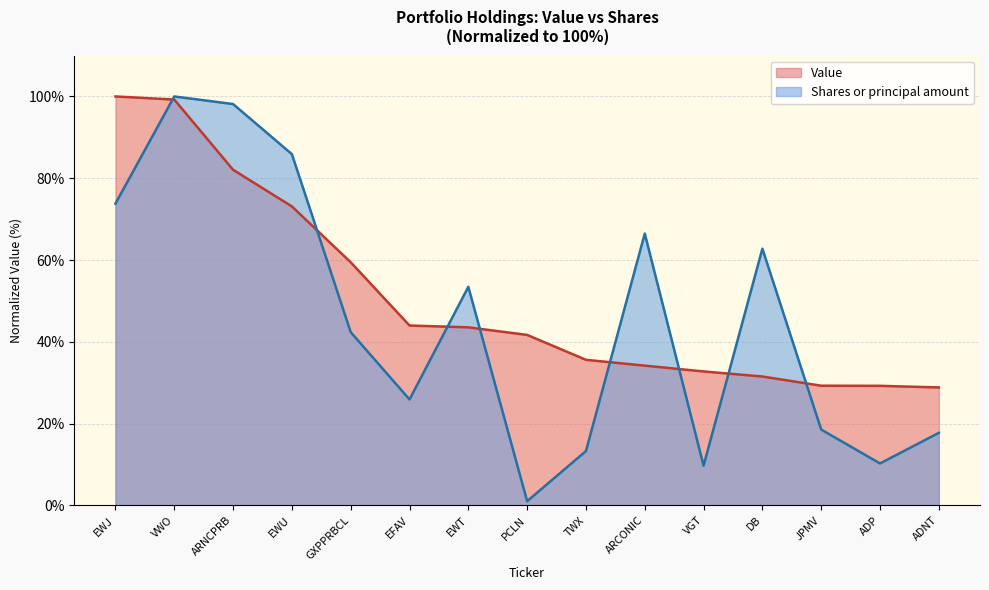

Reading left to right, what are all the values shown in this chart?

Value: 100.0	99.2	82.1	73.1	59.5	44.0	43.5	41.7	35.6	34.2	32.8	31.5	29.3	29.2	28.8
Shares or principal amount: 73.8	100.0	98.1	85.9	42.4	25.9	53.5	1.0	13.3	66.5	9.7	62.8	18.5	10.3	17.7